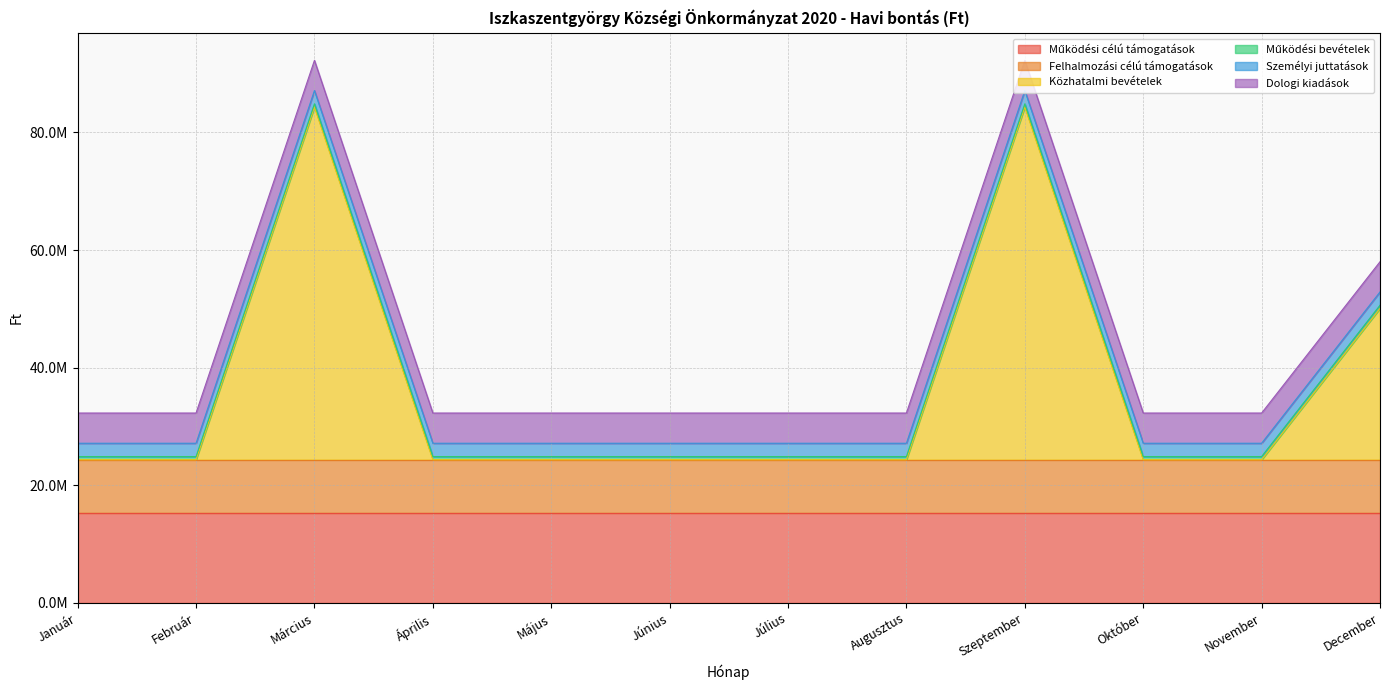

Does the chart display data point markers on the line(s)?

No